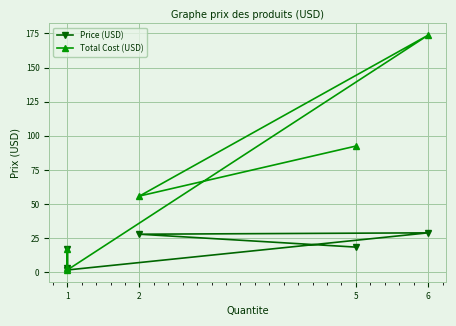

Where is the first local maximum for Price (USD)?

1